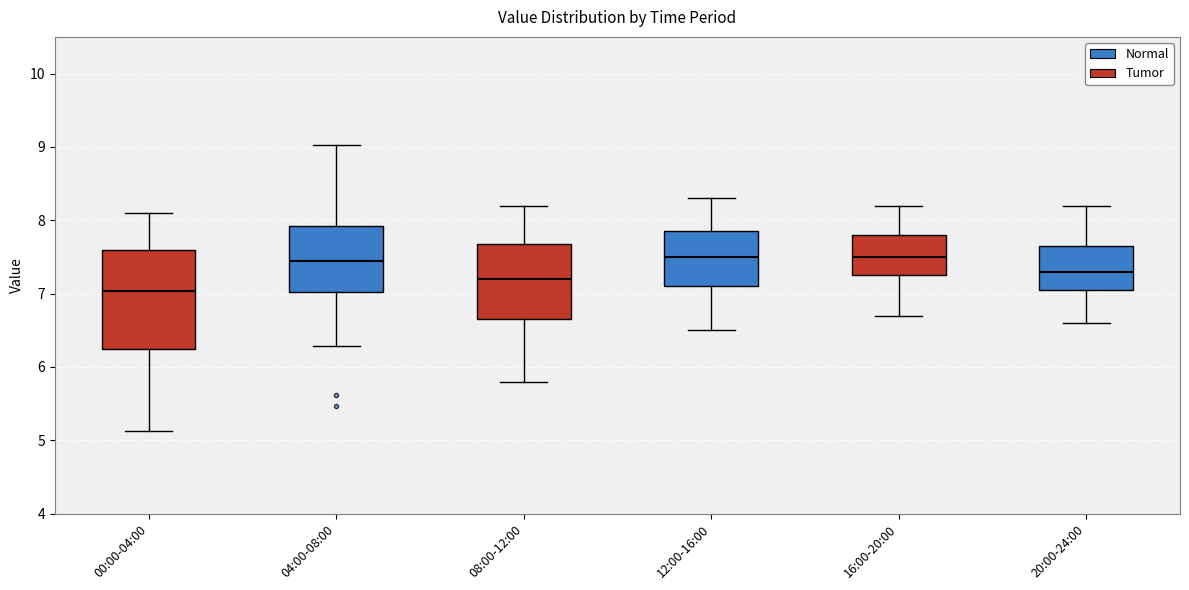

Where does the median line of the box for 20:00-24:00 sit on the y-axis? The values are not printed on the chart, so give them approximately, as read against the axis.

7.3